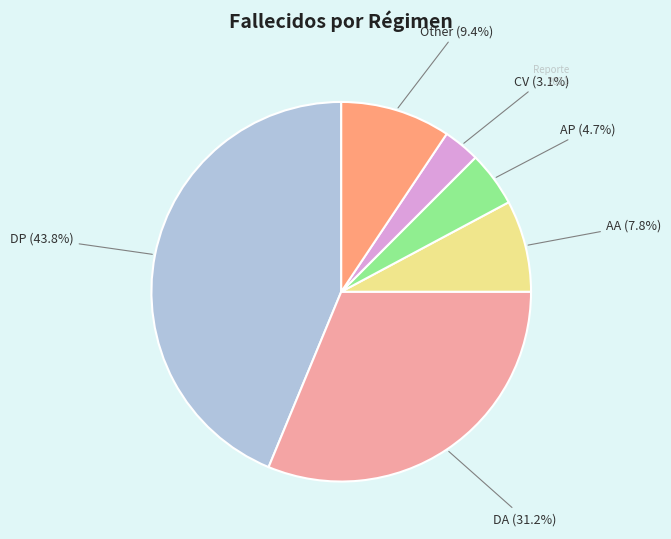

To the nearest percent, what is the difference between the largest and smallest slice percentages?

41%